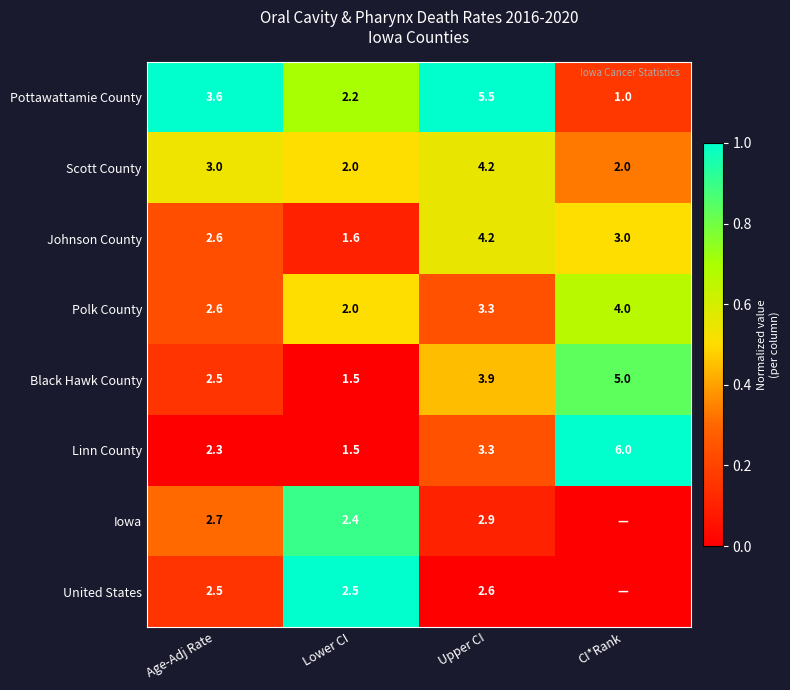

Which category has the highest value in the Polk County series?

CI*Rank